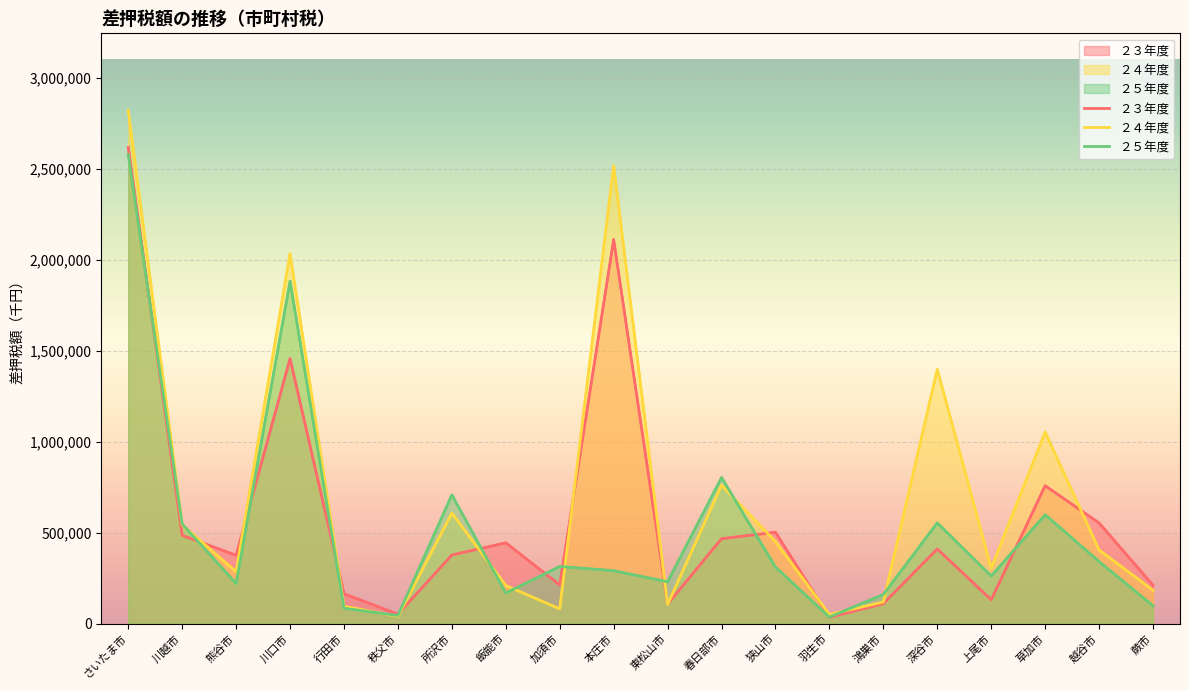

The value of ２３年度 at 深谷市 is 410718. True or false?

True